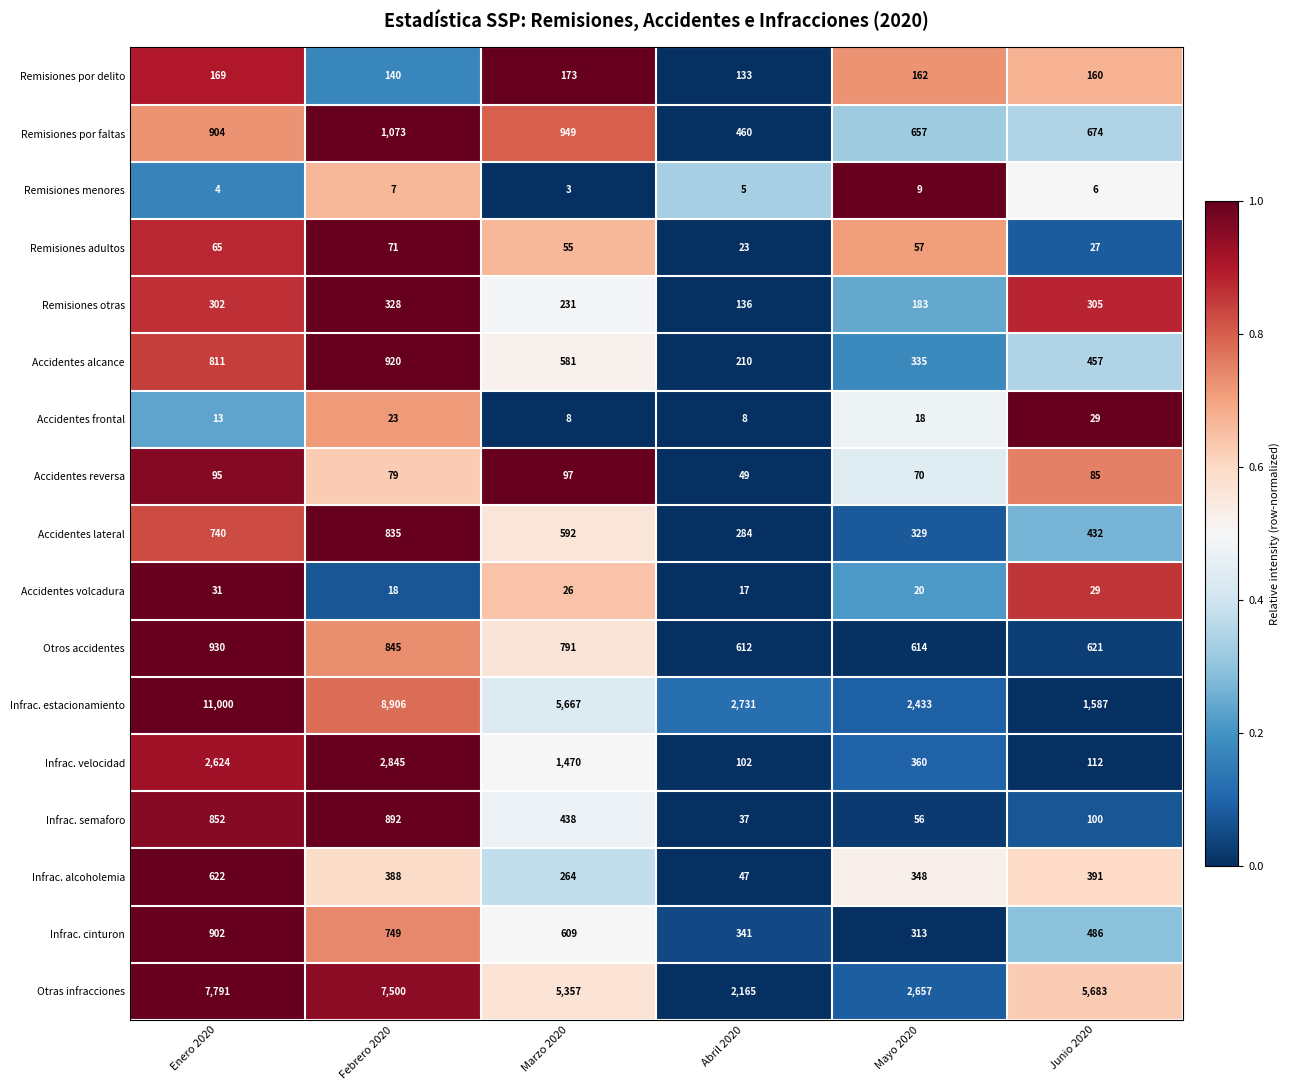

Which category has the highest value across all series?

Enero 2020